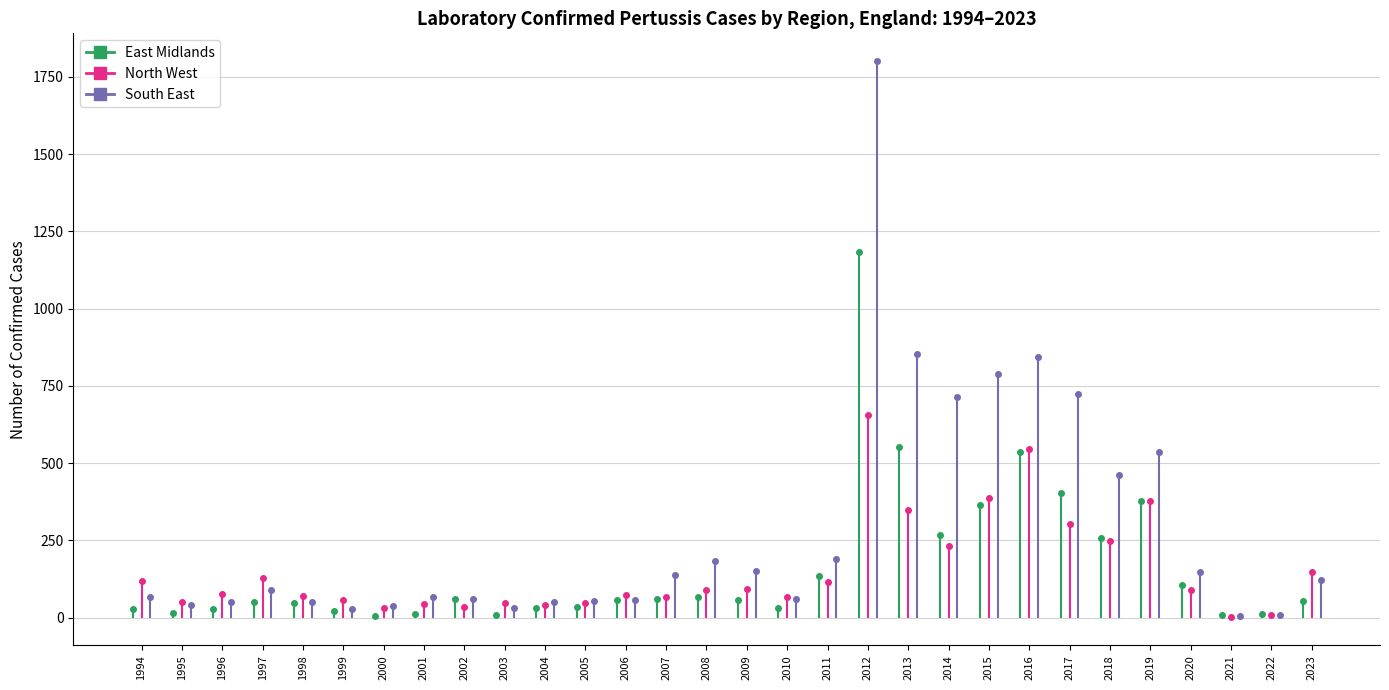

True or false: East Midlands and North West cross at least once.

True